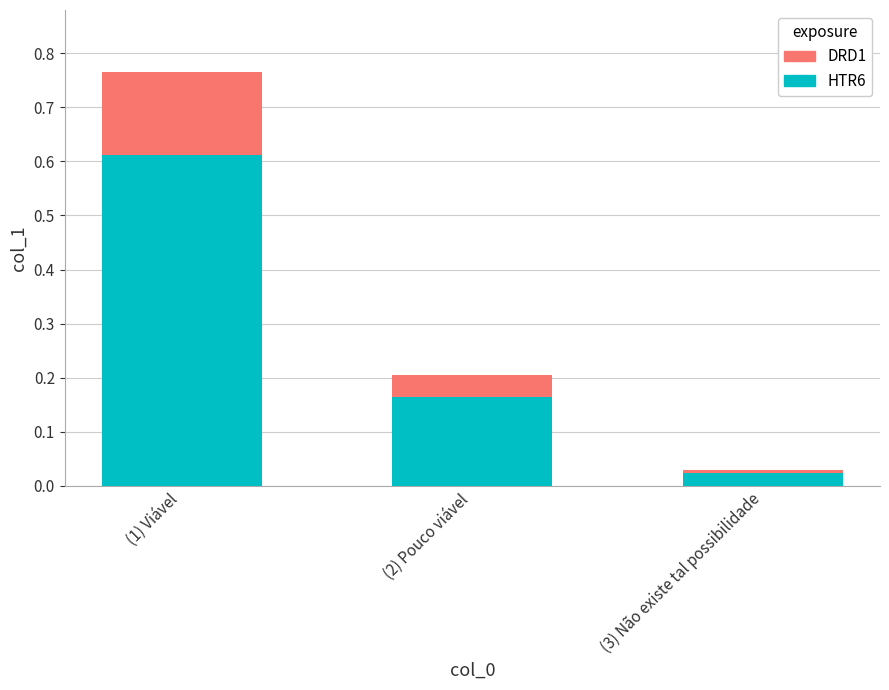

What are all the series names shown in the legend?

DRD1, HTR6